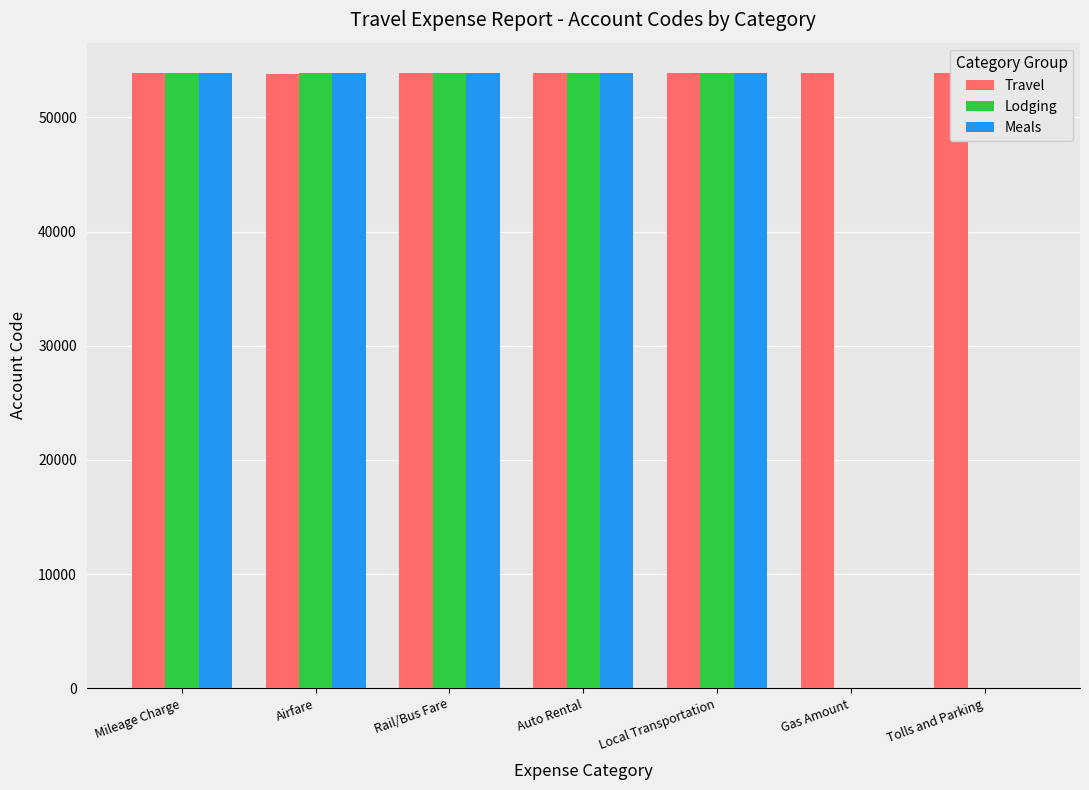

What is the greatest value displayed?

53850